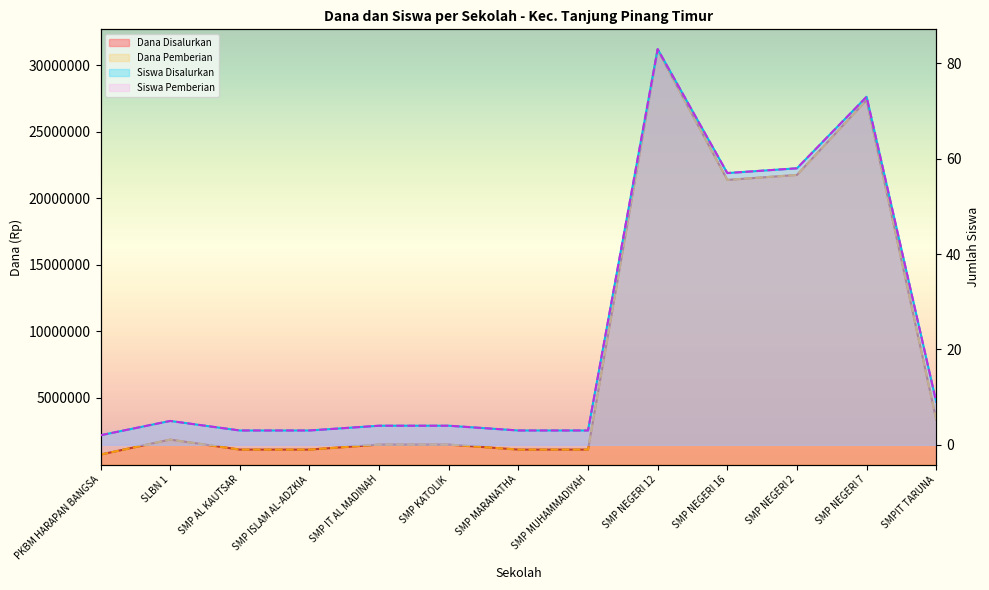

What is the spread (max minus min) of values at SMPIT TARUNA?

3374991